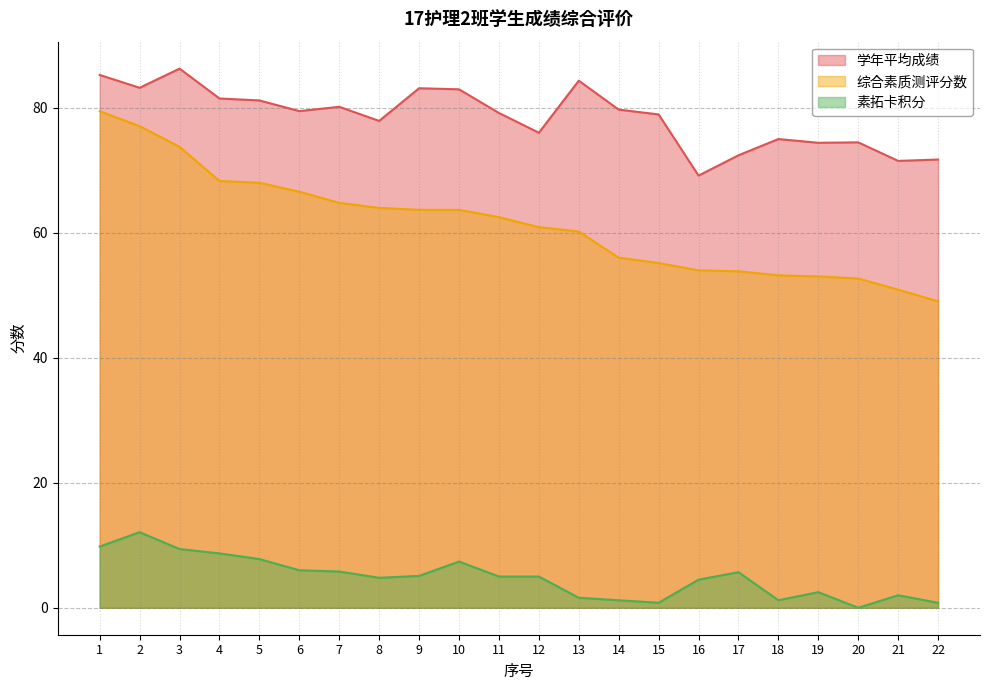

Which has a higher value, 19 or 3?

3